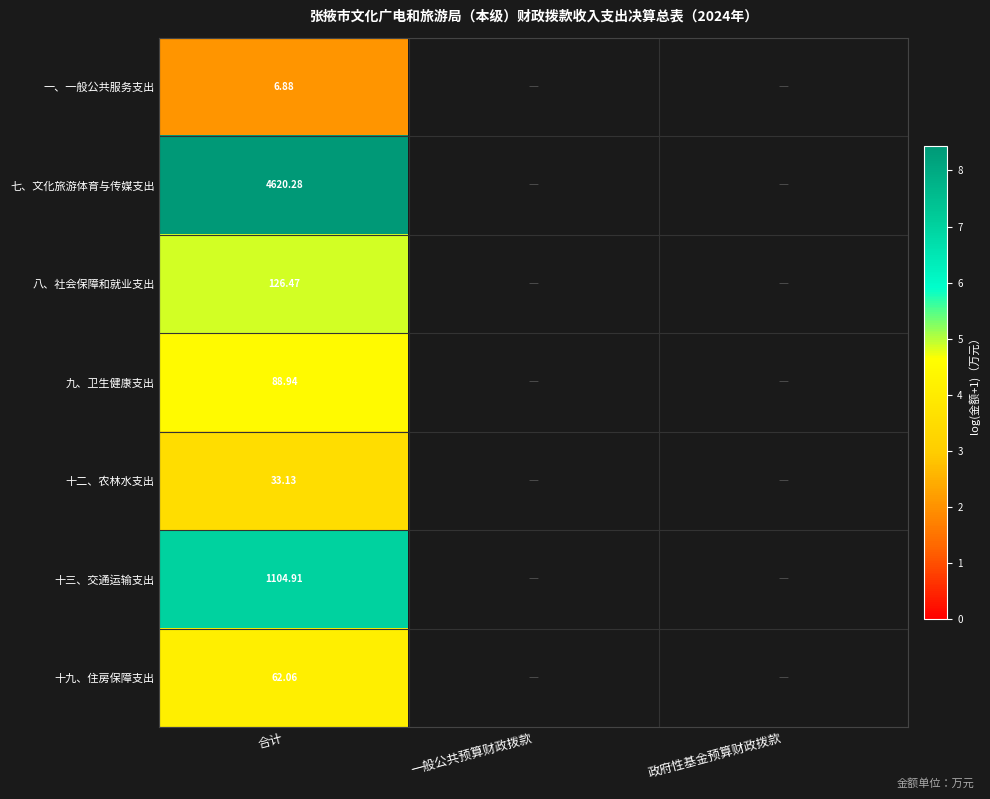

Rank the series at 合计 from highest to lowest value.

七、文化旅游体育与传媒支出, 十三、交通运输支出, 八、社会保障和就业支出, 九、卫生健康支出, 十九、住房保障支出, 十二、农林水支出, 一、一般公共服务支出